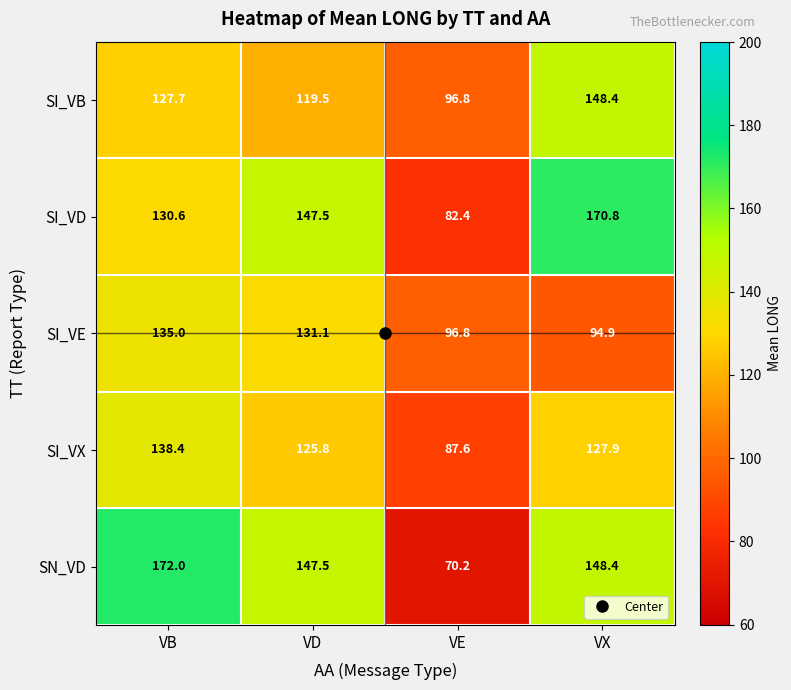

True or false: SI_VX has a value of 87.6 at VE.

True